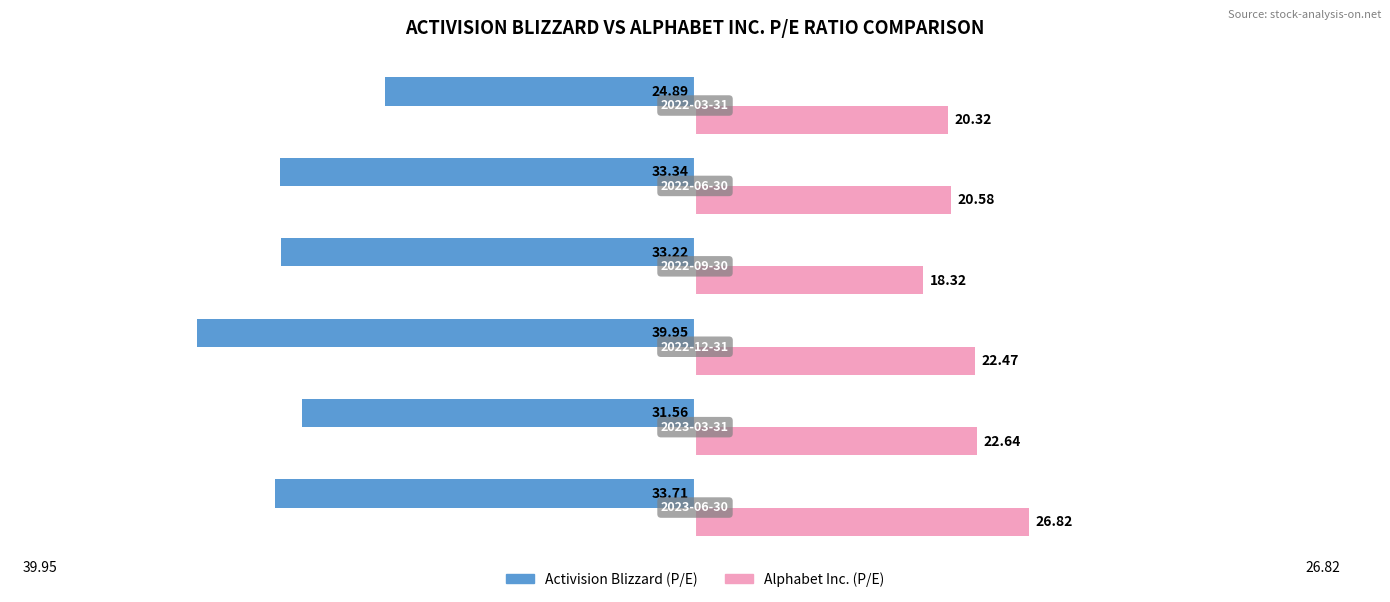

Which series has the largest total across all categories?

Alphabet Inc. (P/E)